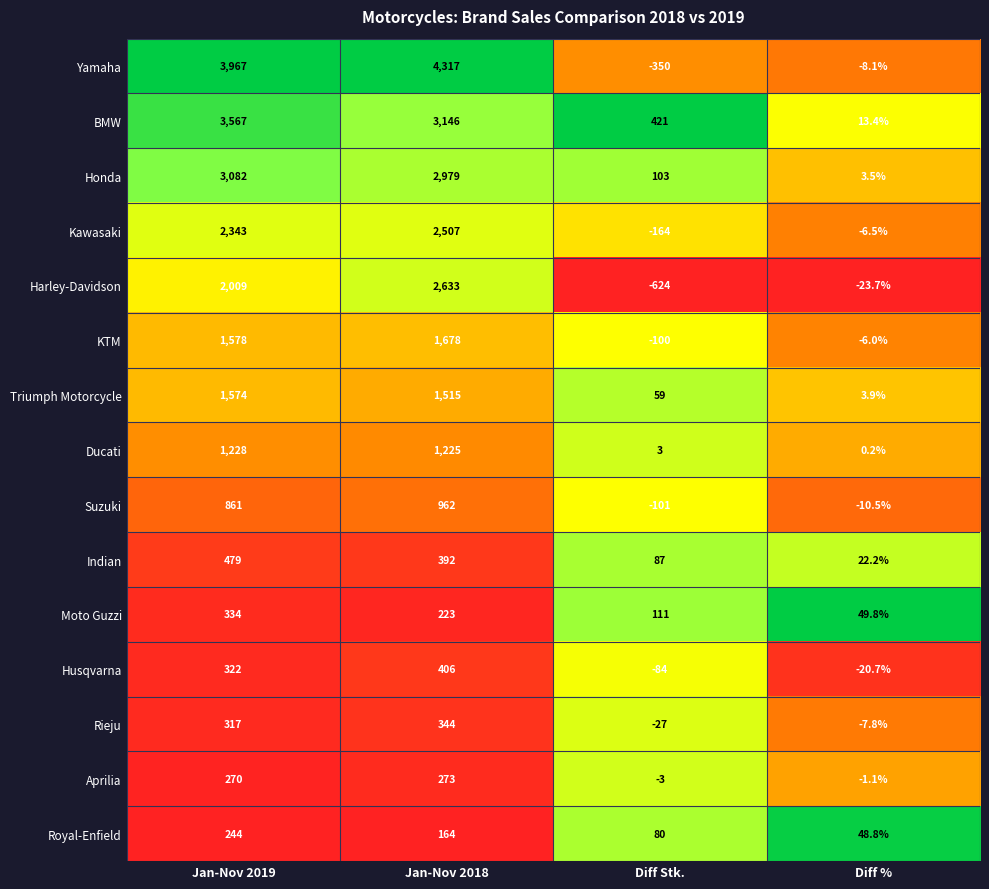

How many distinct data groups are displayed?

15